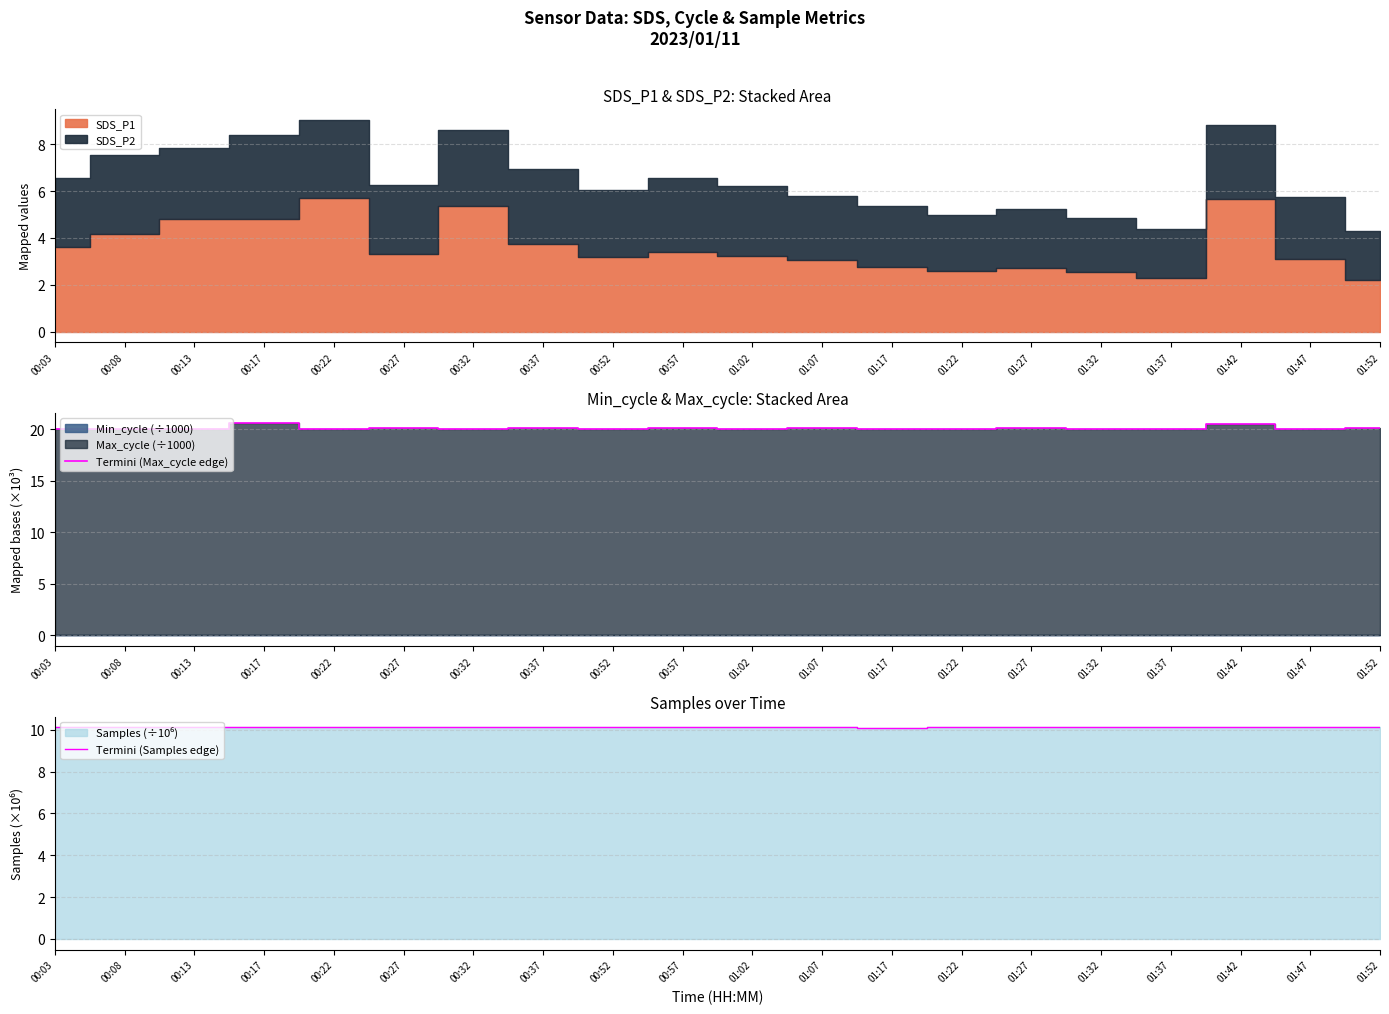

What is the difference between the highest and lowest values at 00:22?

9.9